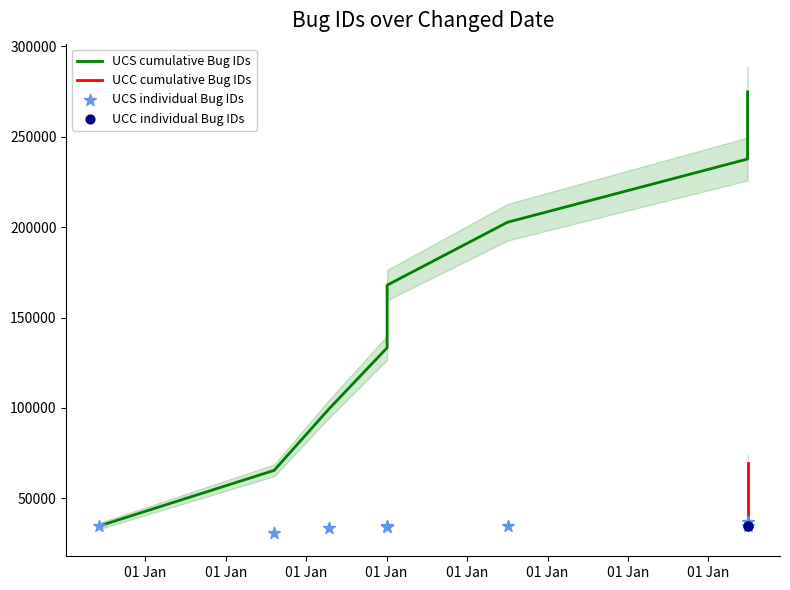

Approximately how many times larger is the value at 01 Jan compared to 01 Jan?

1.0